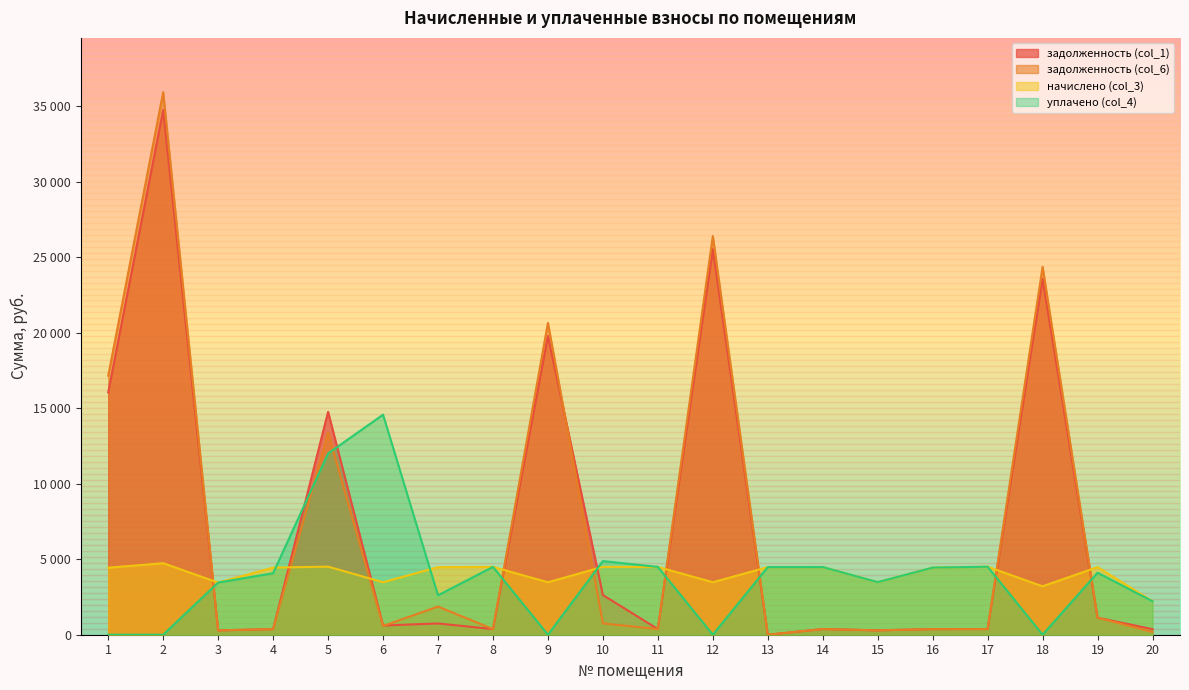

What are all the series names shown in the legend?

задолженность (col_1), задолженность (col_6), начислено (col_3), уплачено (col_4)